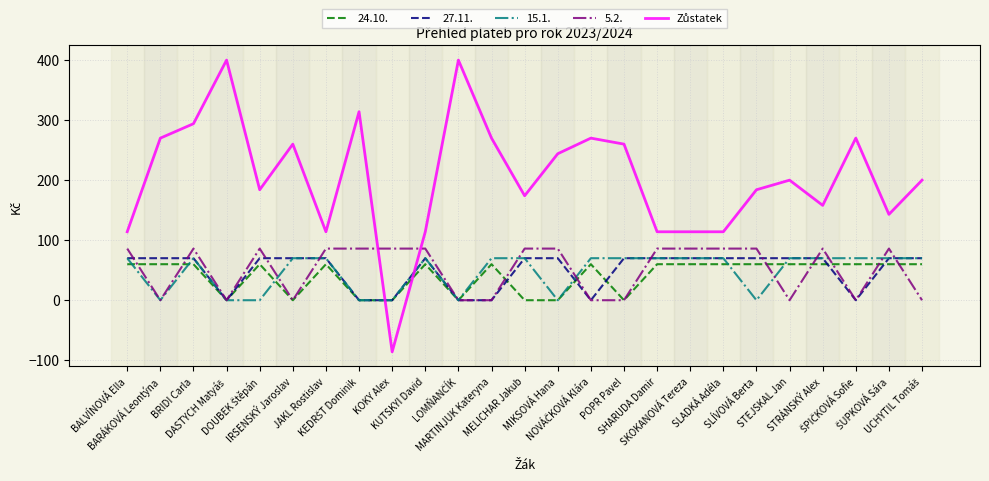

What is the greatest value displayed?

400